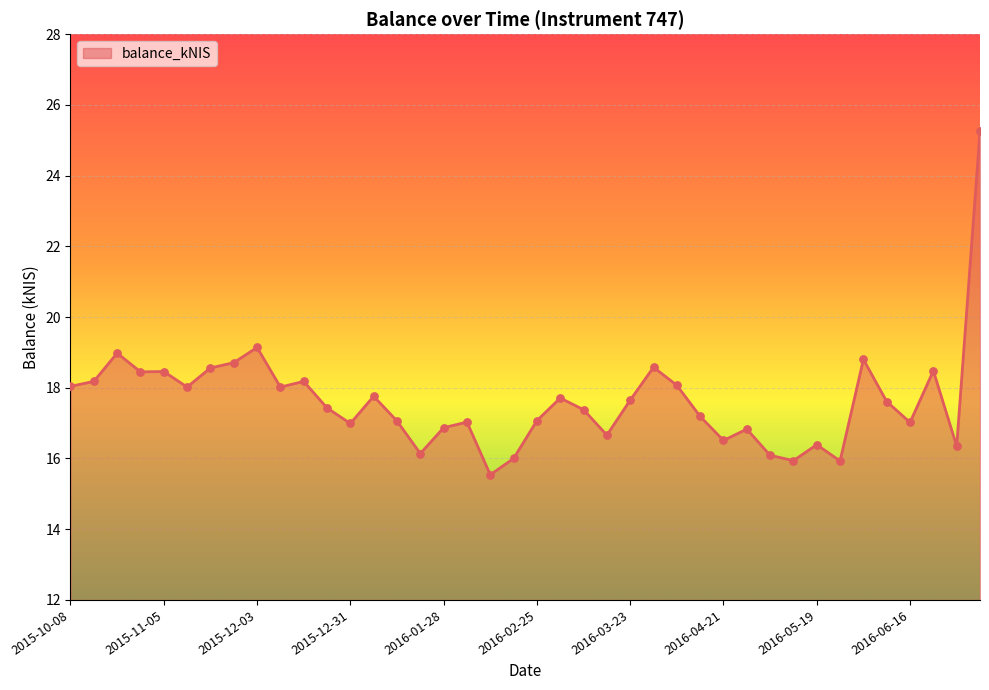

What is the difference between the maximum and minimum values?

9.7